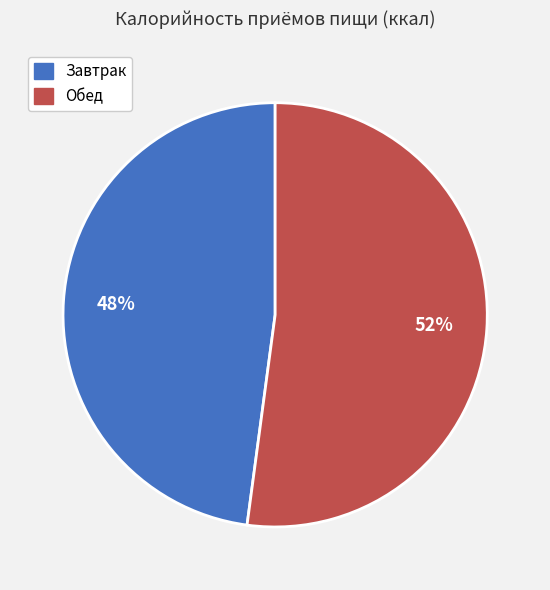

To the nearest percent, what is the combined percentage of Завтрак and Обед?

100%